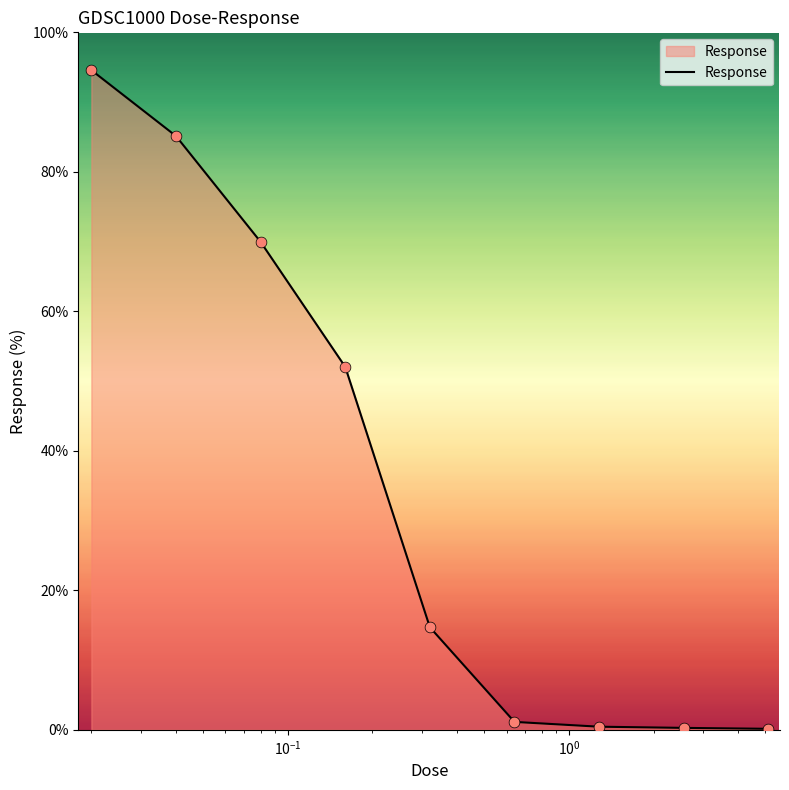

Does the chart have visible grid lines?

No